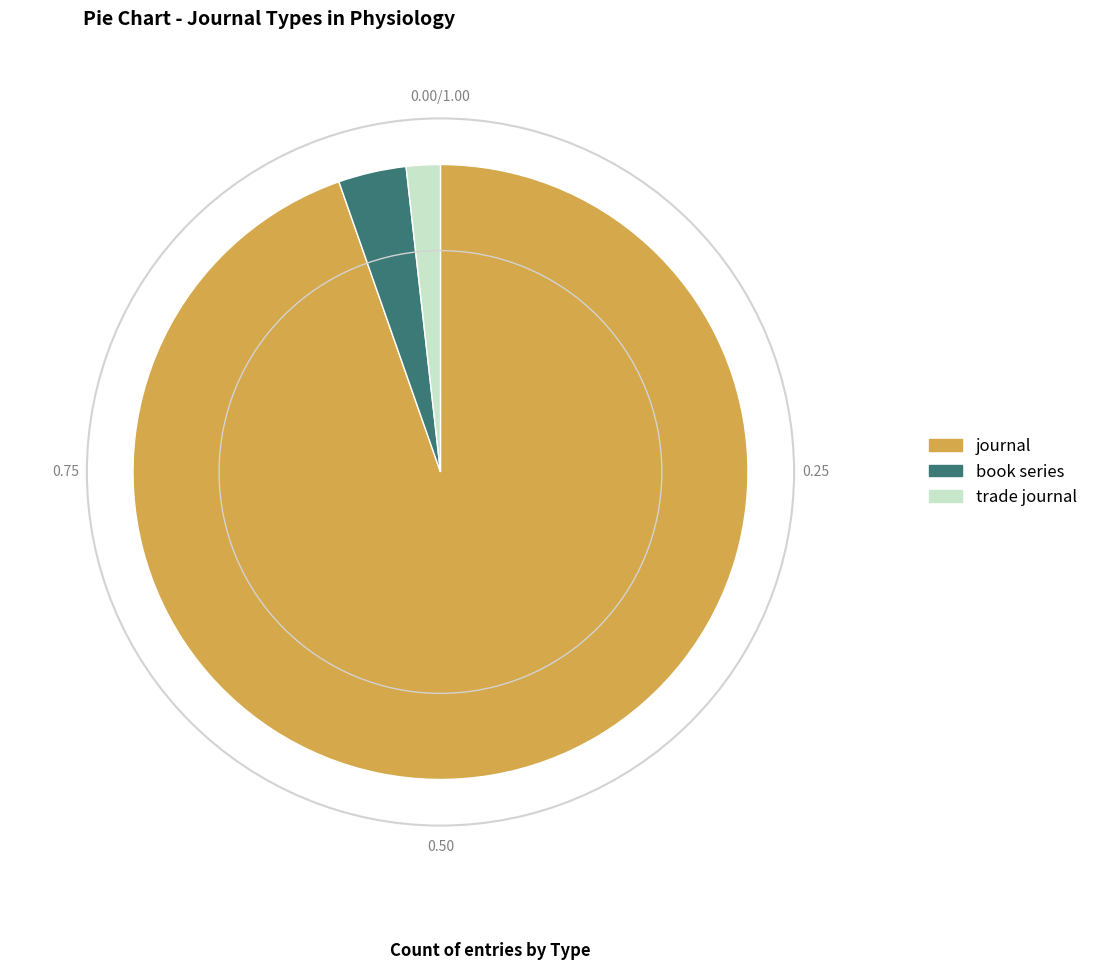

Between trade journal and book series, which is larger?

book series